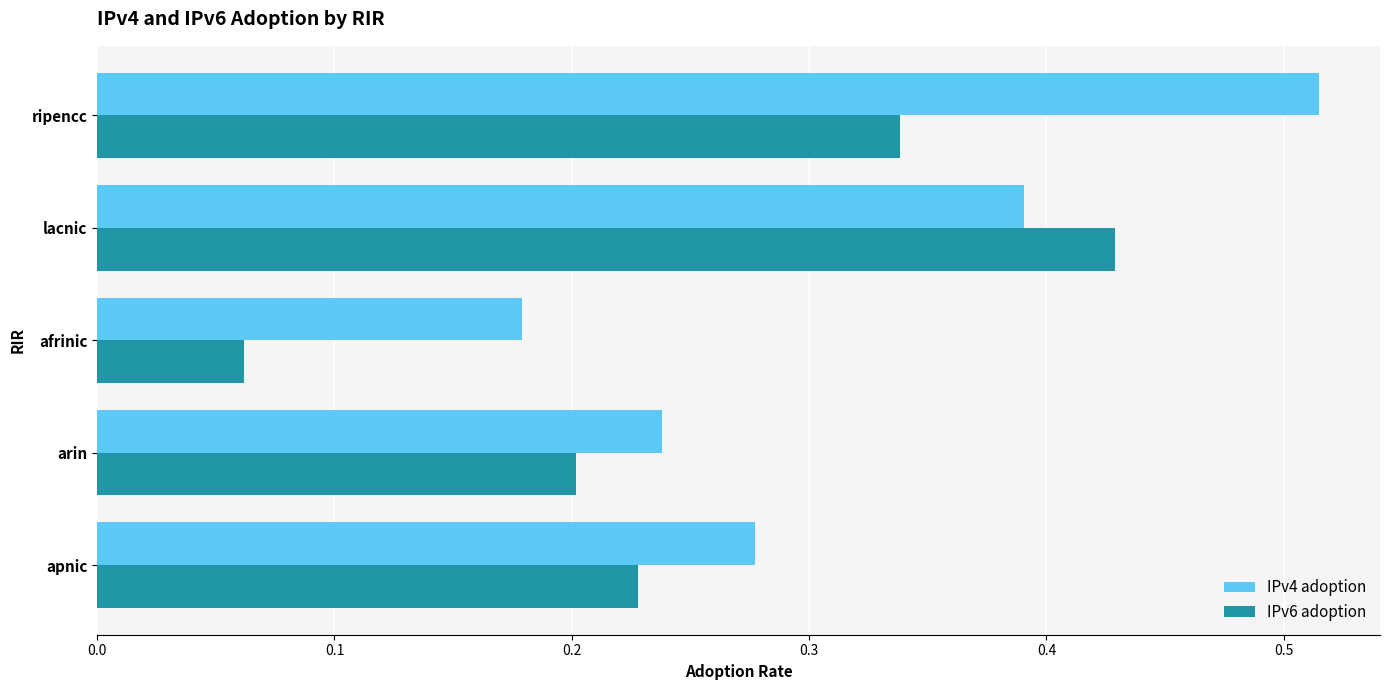

Is it true that IPv4 adoption equals 0.6 at lacnic?

False